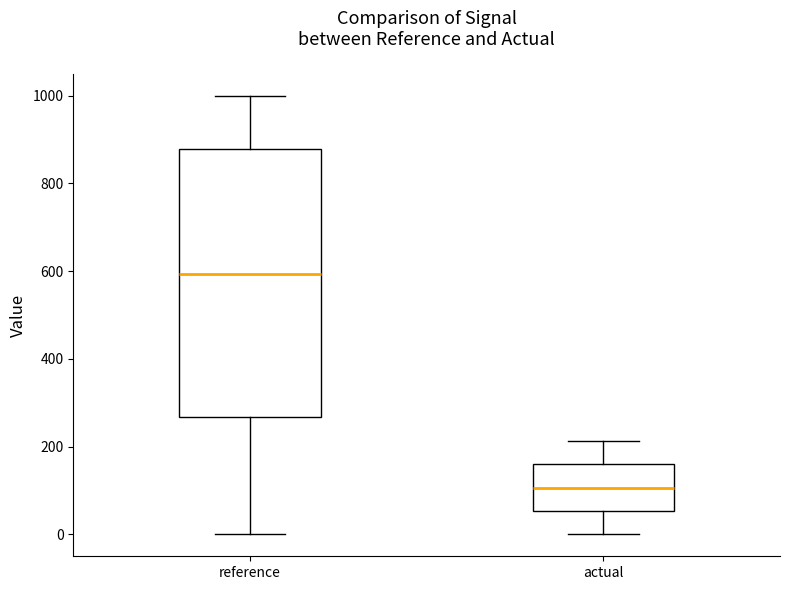

Reading left to right, transcribe this box plot: for each box, give where its median line is, the range the box spans, and where its two whiskers end, as read against the y-axis. The values are not printed on the chart, so give them approximately, as read against the axis.

reference: median 600, box 260 to 880, whiskers 0 to 1000
actual: median 100, box 60 to 160, whiskers 0 to 220